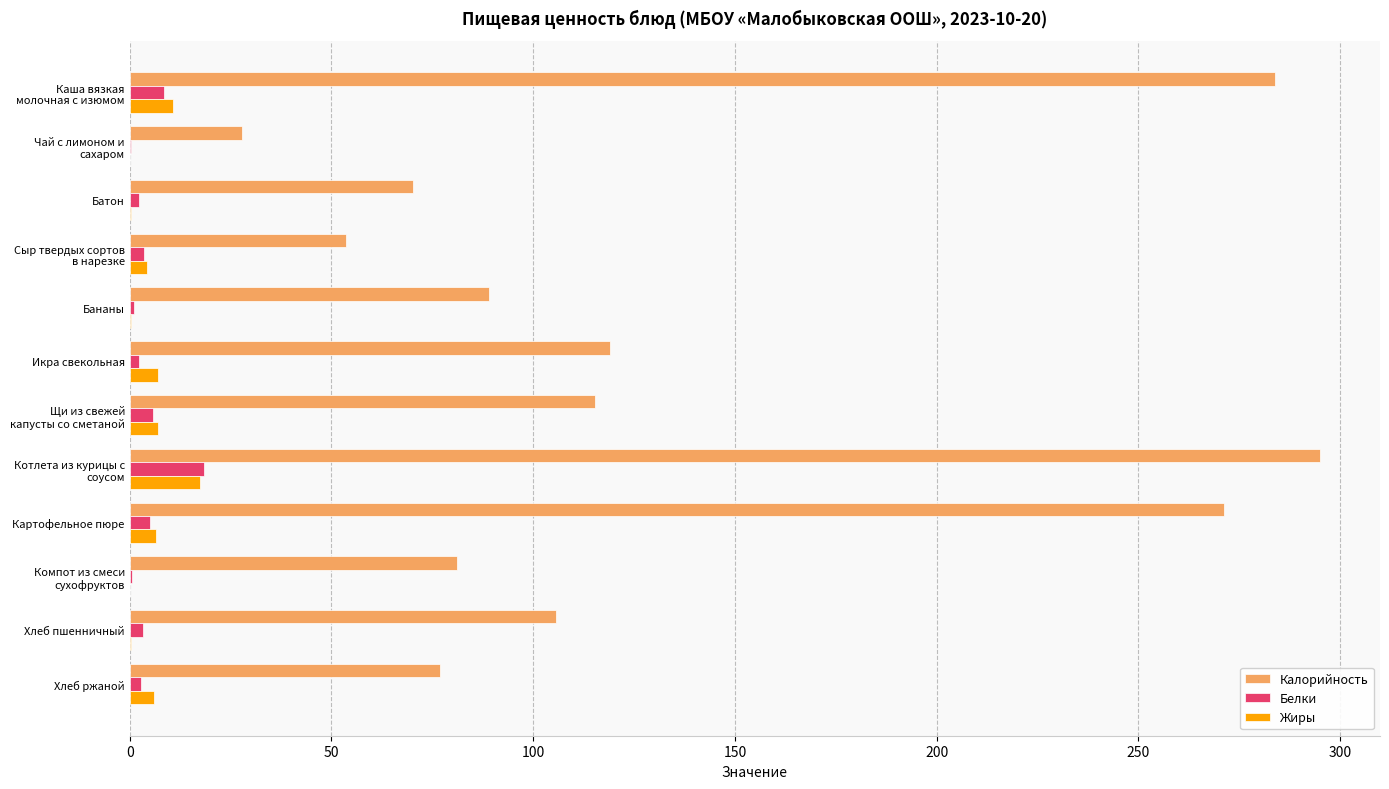

What is the maximum value shown in the chart?

295.1